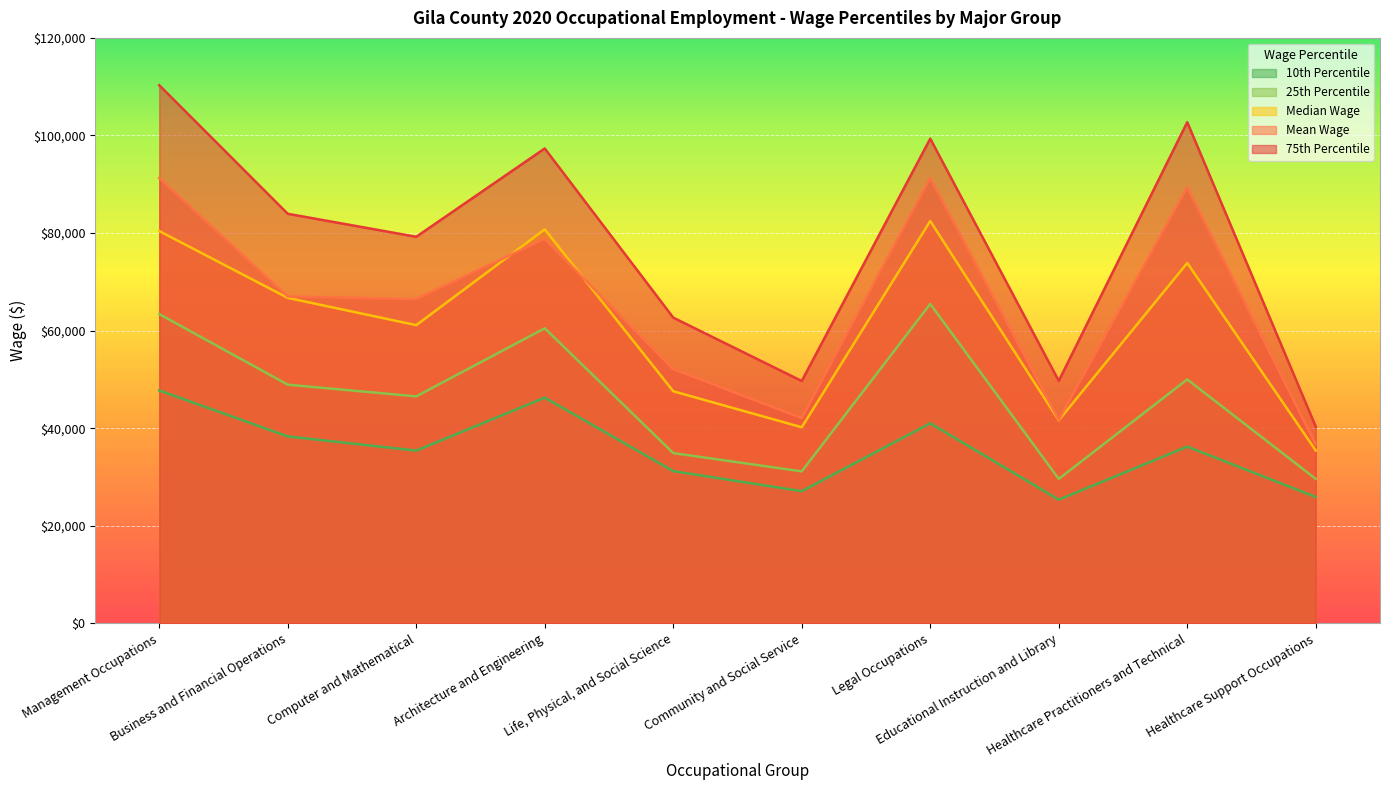

The 75th Percentile series shows 97338 at Architecture and Engineering. True or false?

True